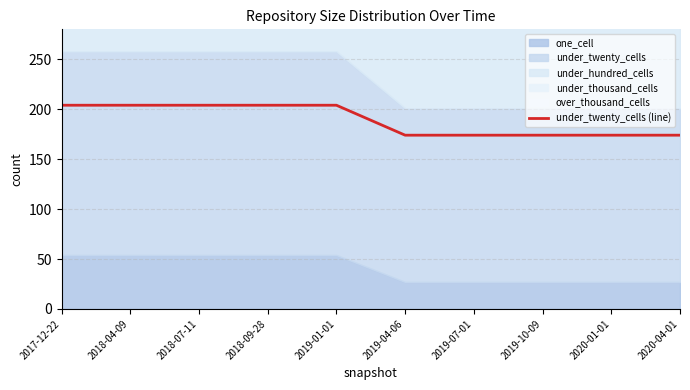

What is the label of the 7th point from the right?

2018-09-28